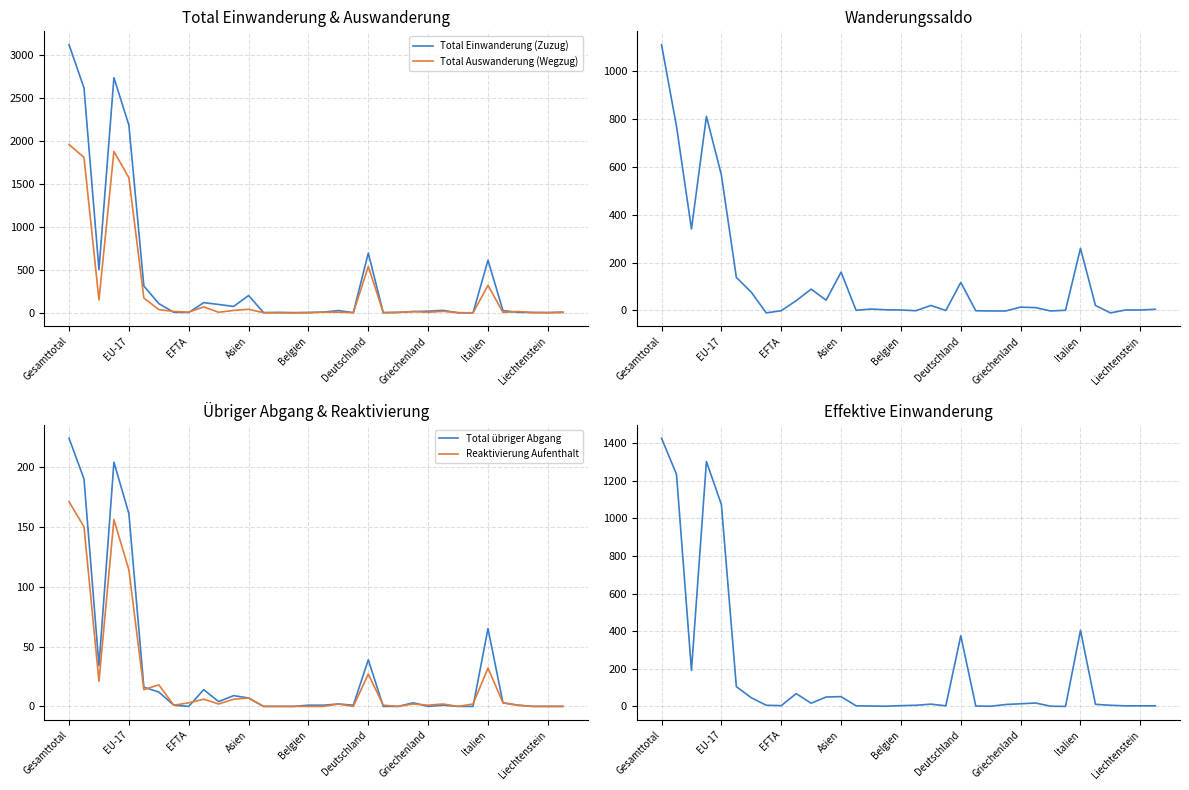

List the series in order of their peak value, lowest first.

Reaktivierung Aufenthalt, Total übriger Abgang, Wanderungssaldo, Effektive Einwanderung, Total Auswanderung (Wegzug), Total Einwanderung (Zuzug)